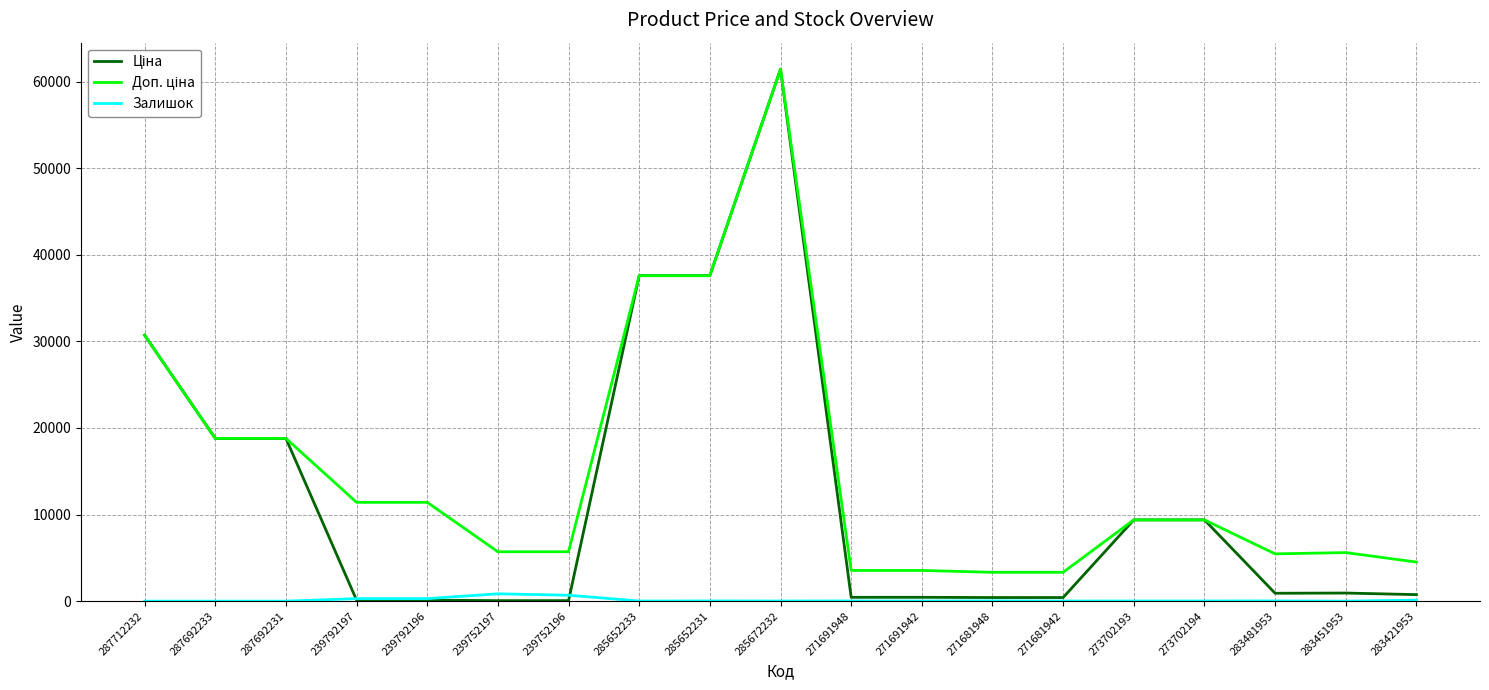

At which category is the sum across all series the highest?

285672232